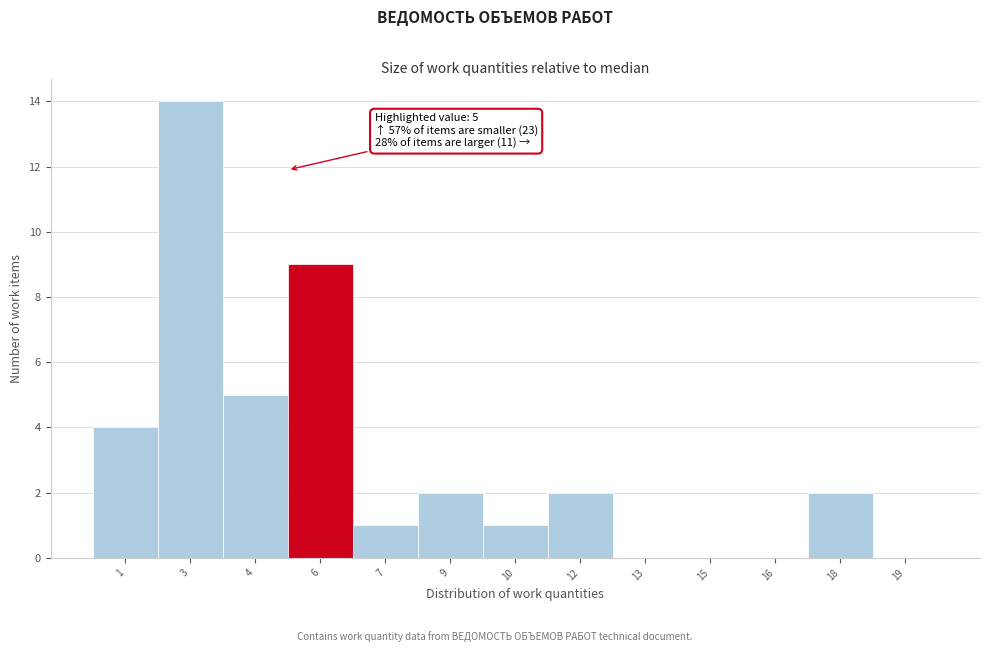

Reading left to right, what are all the values shown in this chart?

1=4	3=14	4=5	6=9	7=1	9=2	10=1	12=2	13=0	15=0	16=0	18=2	19=0